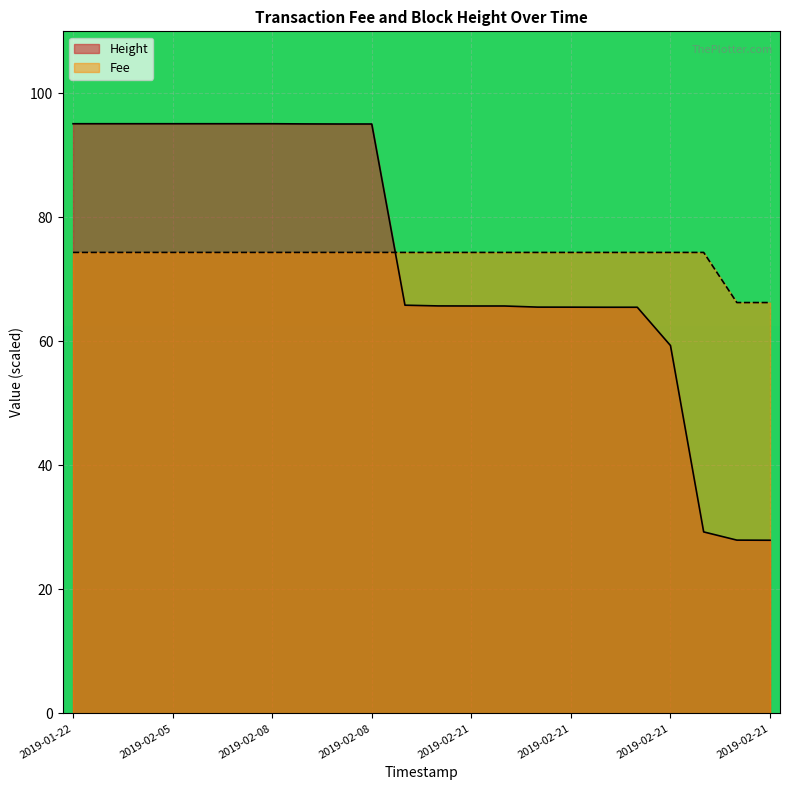

What are all the series names shown in the legend?

Height, Fee